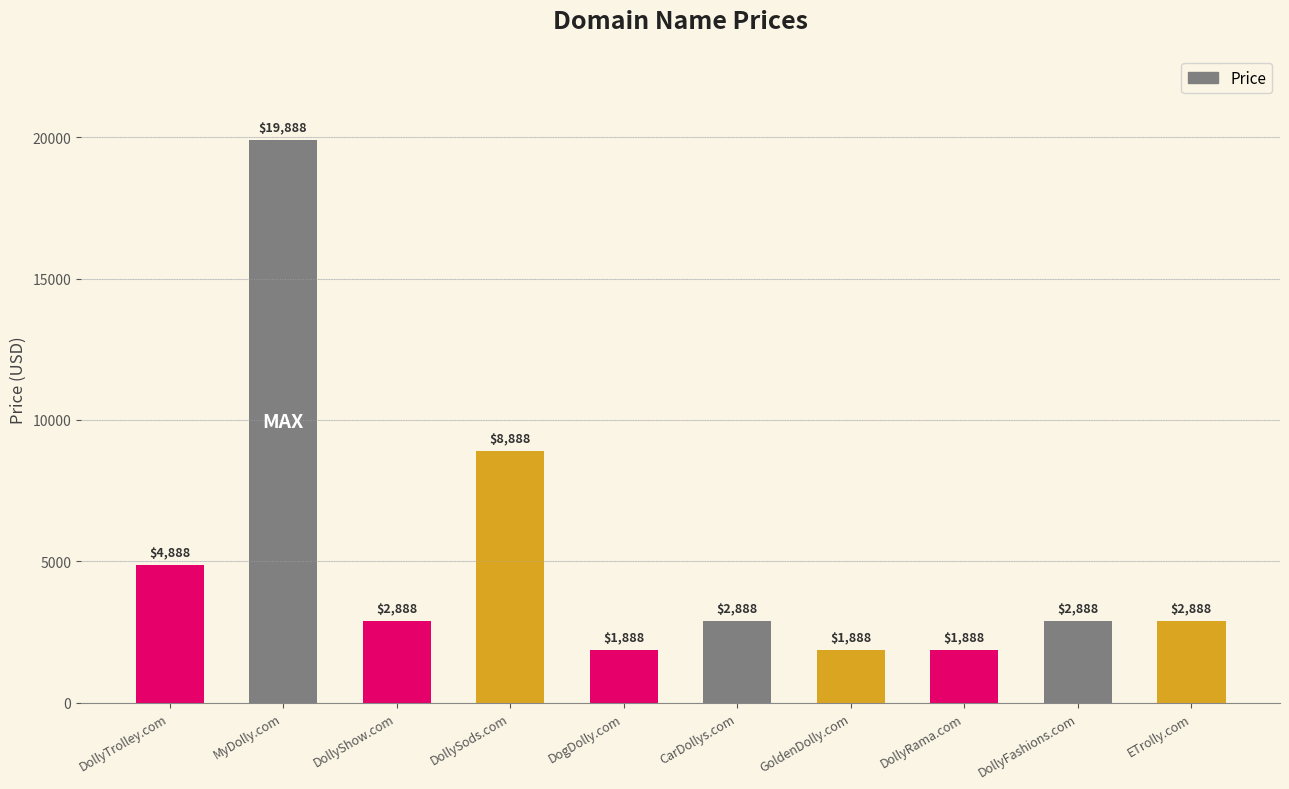

What is the change in value from DollyTrolley.com to CarDollys.com?

-2000